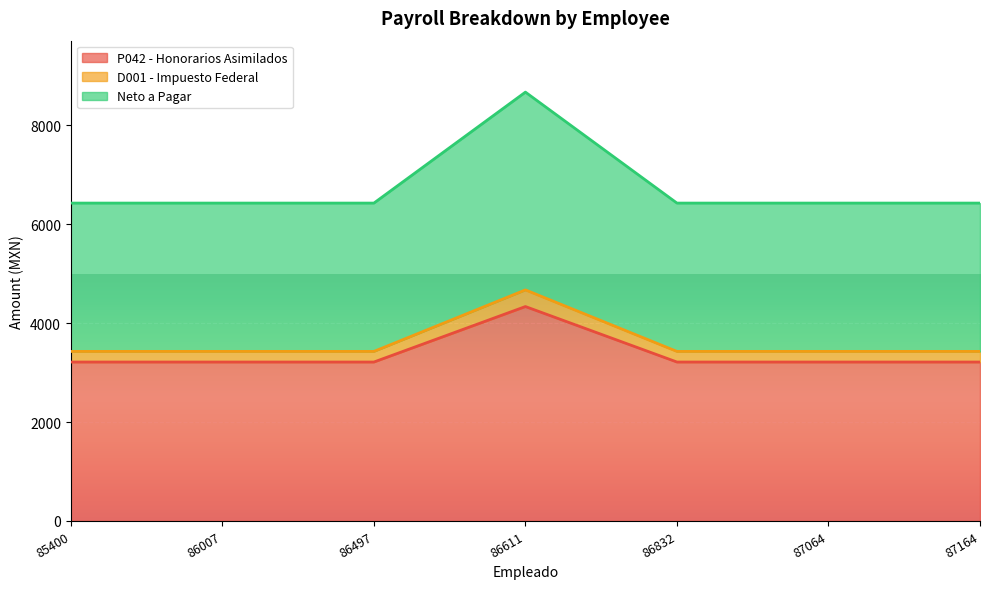

True or false: Neto a Pagar and D001 - Impuesto Federal cross at least once.

False